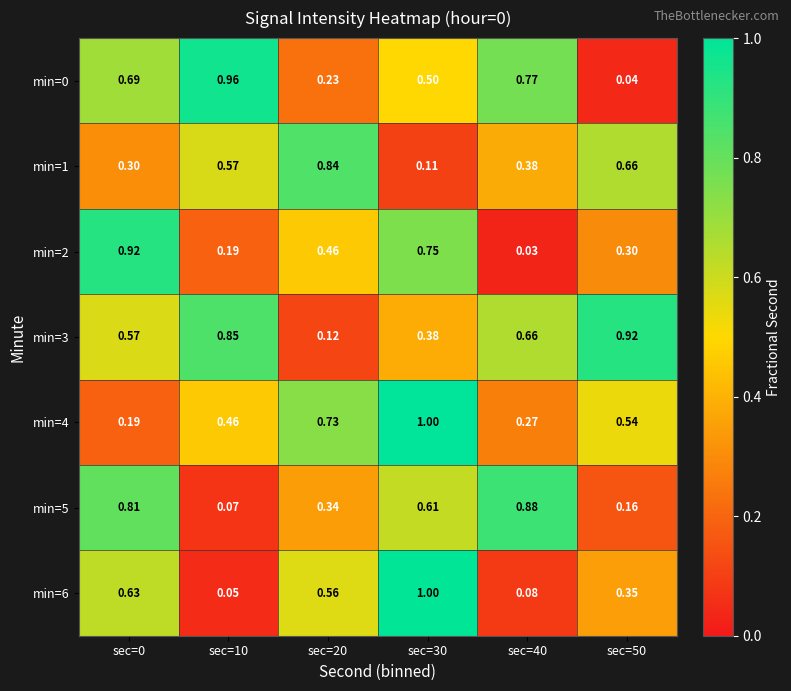

Is the value of min=3 at sec=50 greater than the value of min=4 at sec=0?

Yes